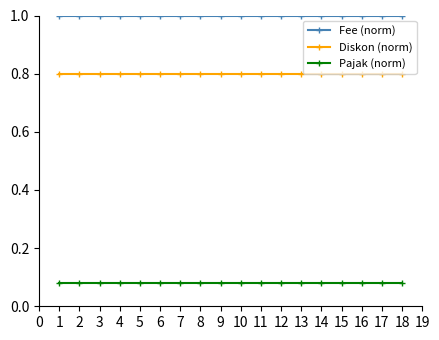

What is the highest value of the Diskon (norm) series?

0.8